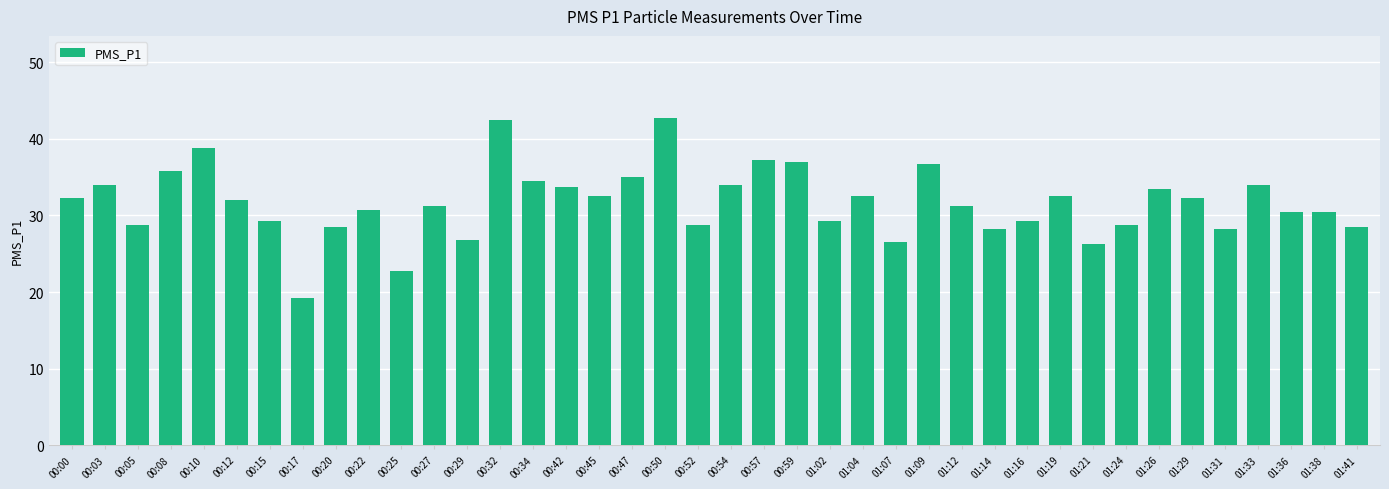

Is it true that the value at 00:22 is 40.7?

False